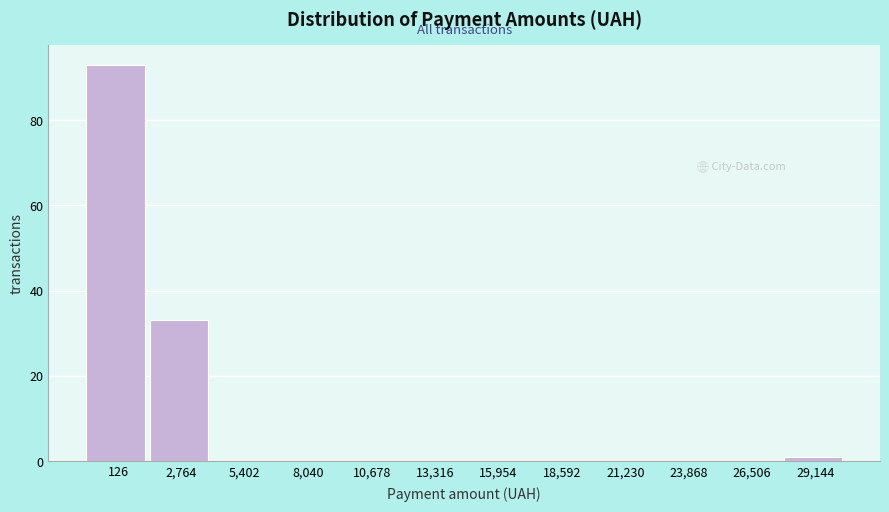

Reading right to left, list all the values displayed in this chart.

29,144=1	26,506=0	23,868=0	21,230=0	18,592=0	15,954=0	13,316=0	10,678=0	8,040=0	5,402=0	2,764=33	126=93